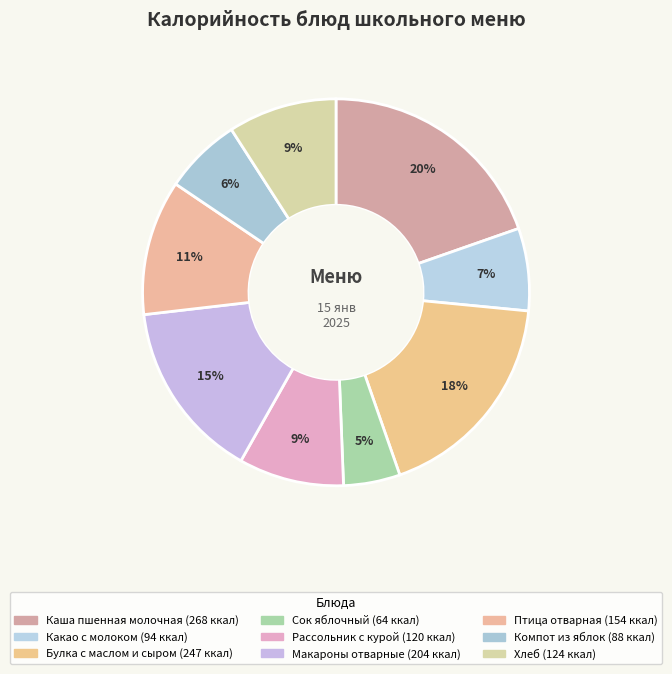

True or false: Булка с маслом и сыром accounts for 27% of the total.

False